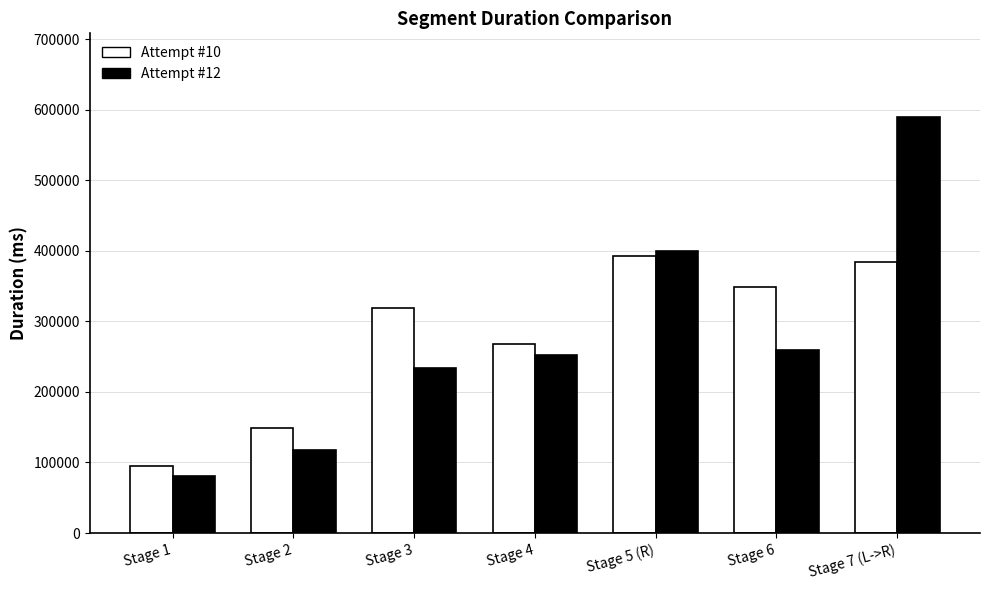

What is the label of the 6th bar from the right?

Stage 2